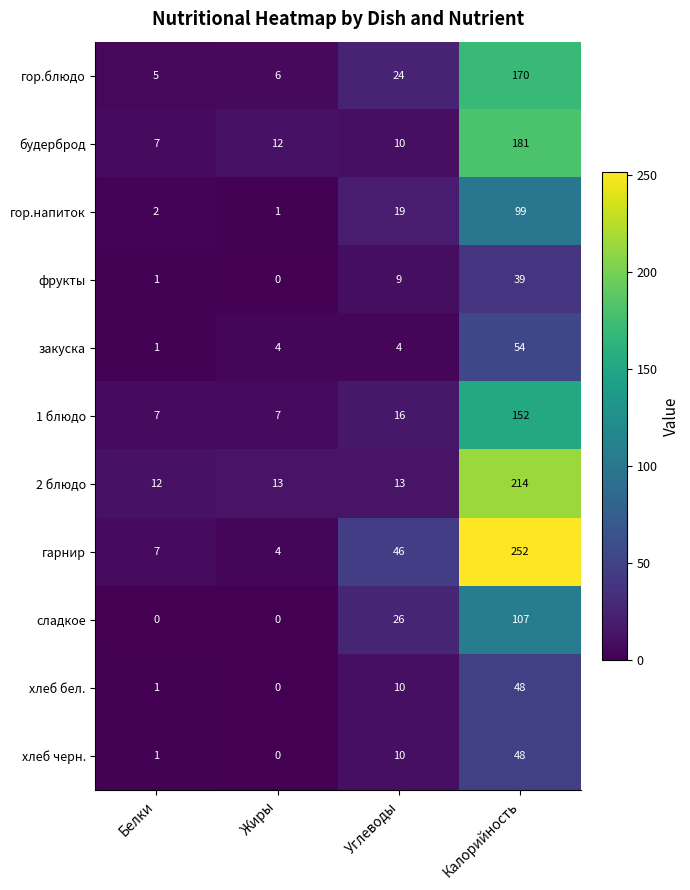

What is the spread (max minus min) of values at Жиры?

13